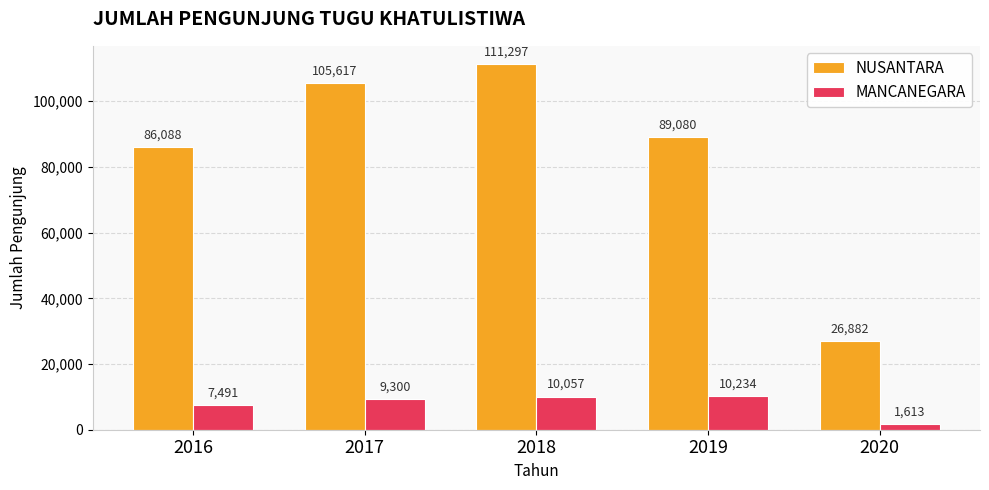

Which series has the largest range (max minus min)?

NUSANTARA